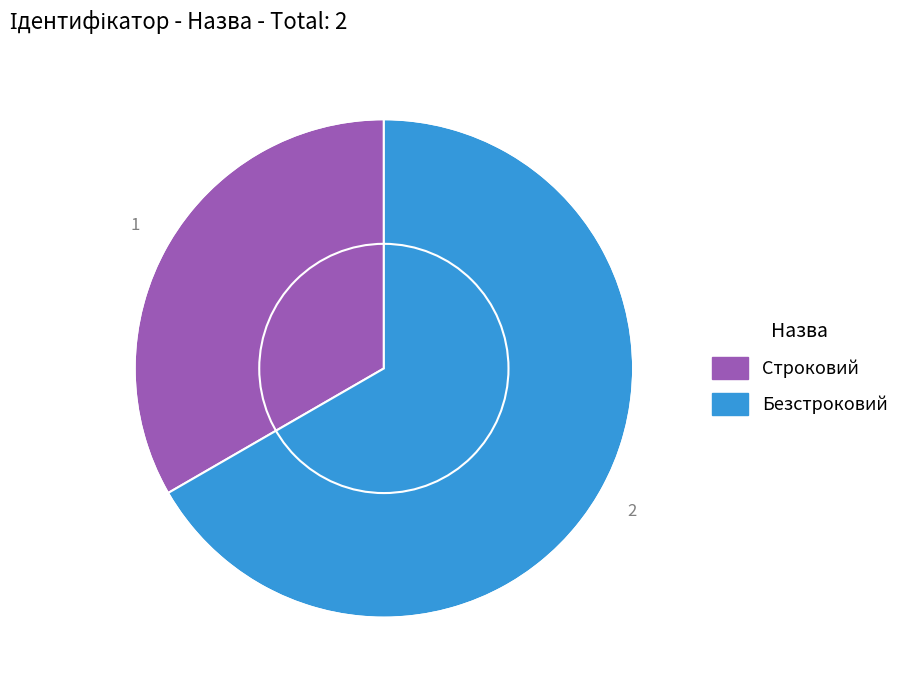

Combined, do Строковий and Безстроковий account for over 50%?

Yes